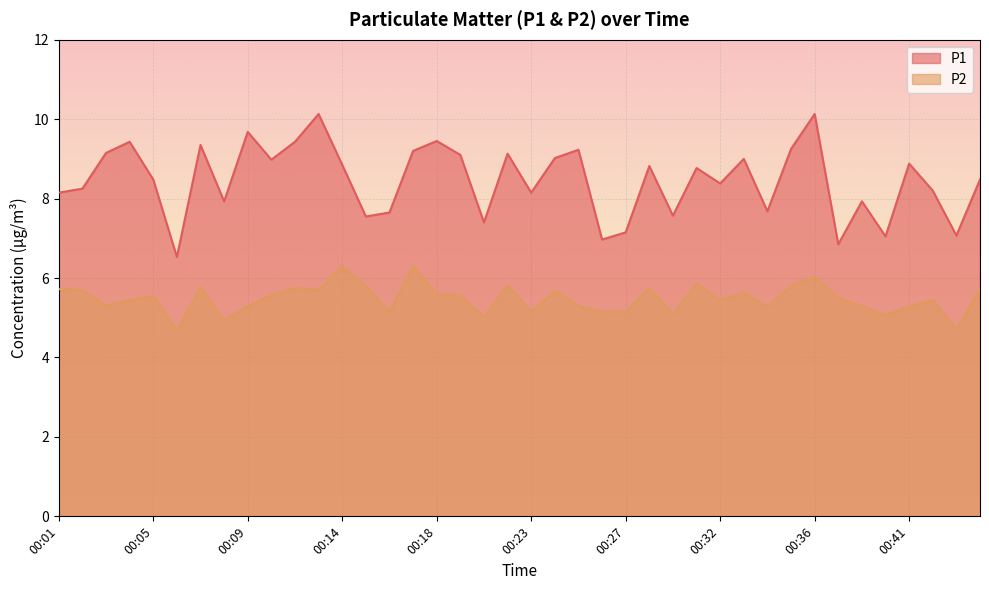

What is the difference between the highest and lowest values at 00:35?

3.5